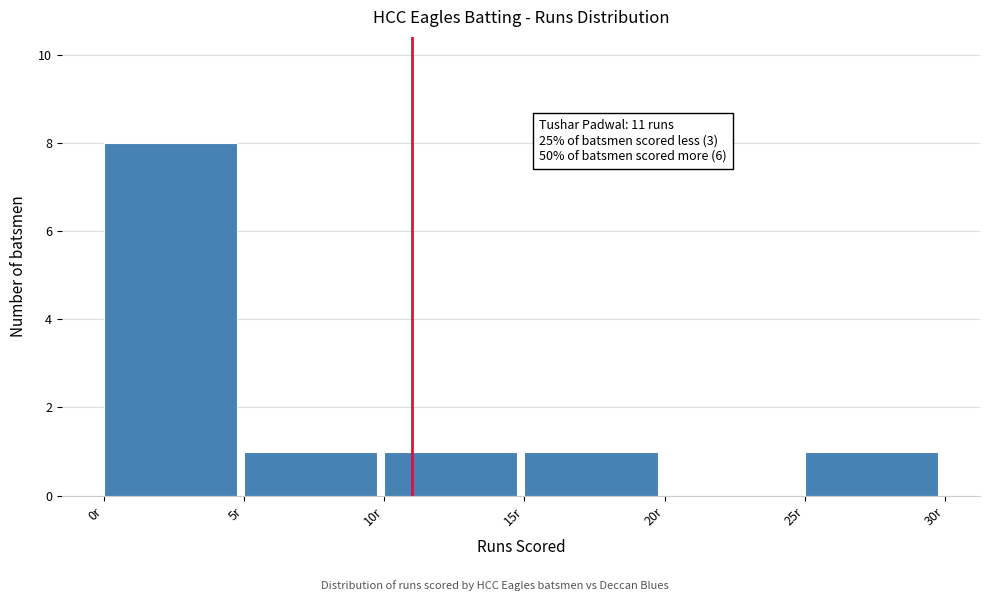

Which range on the x-axis has the tallest bar?

0 to 5